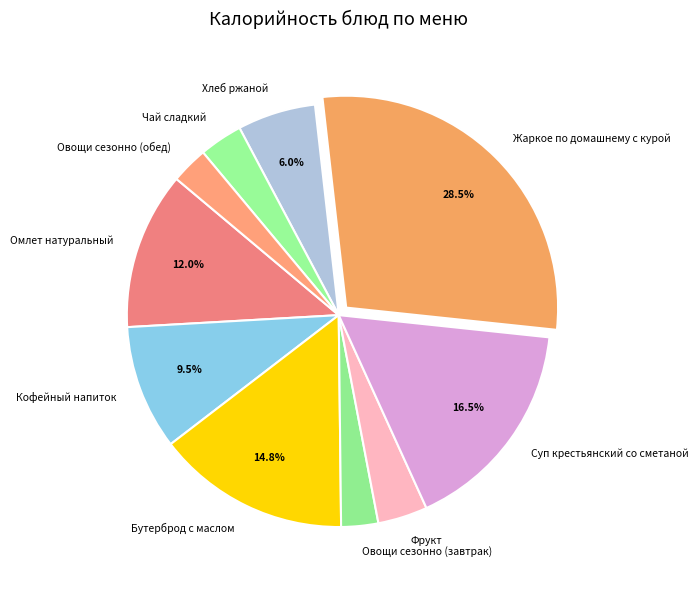

Between Омлет натуральный and Суп крестьянский со сметаной, which is larger?

Суп крестьянский со сметаной